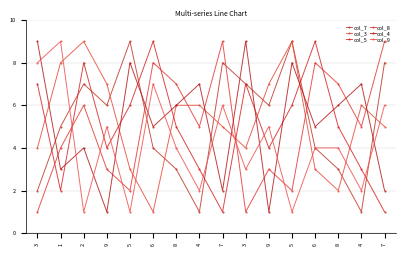

How many data points does each series have?

16